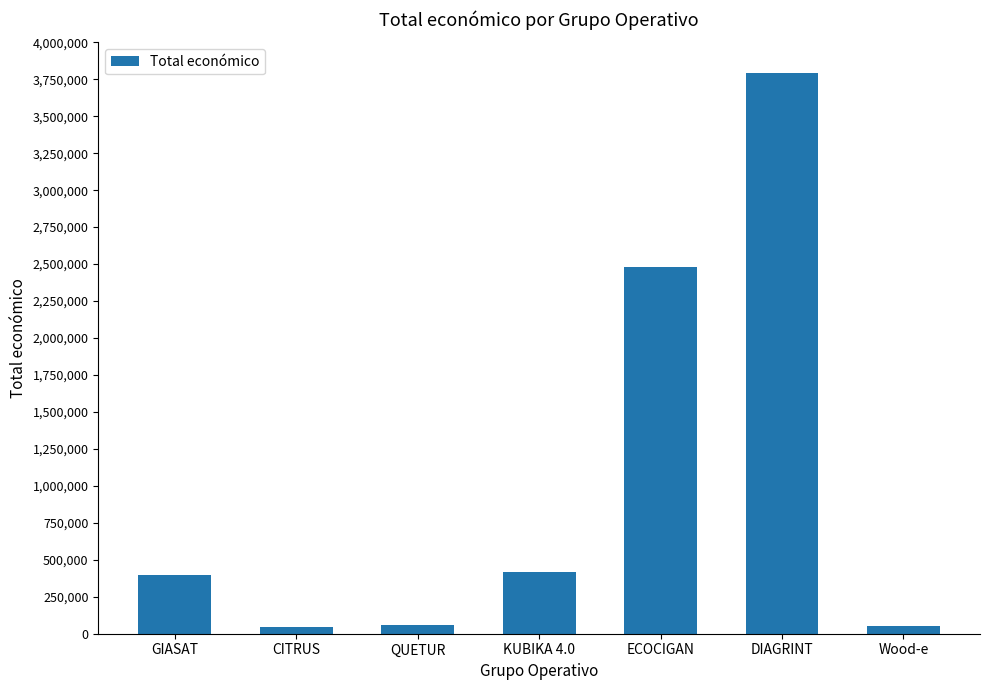

The value at GIASAT is 395340. True or false?

True